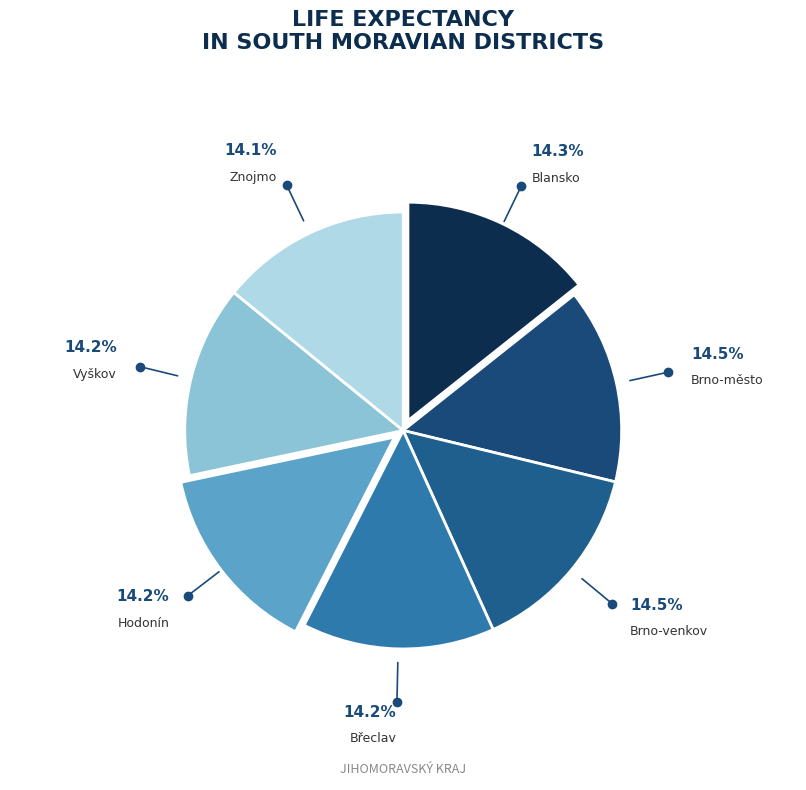

Which category has the biggest portion of the pie?

Brno-město